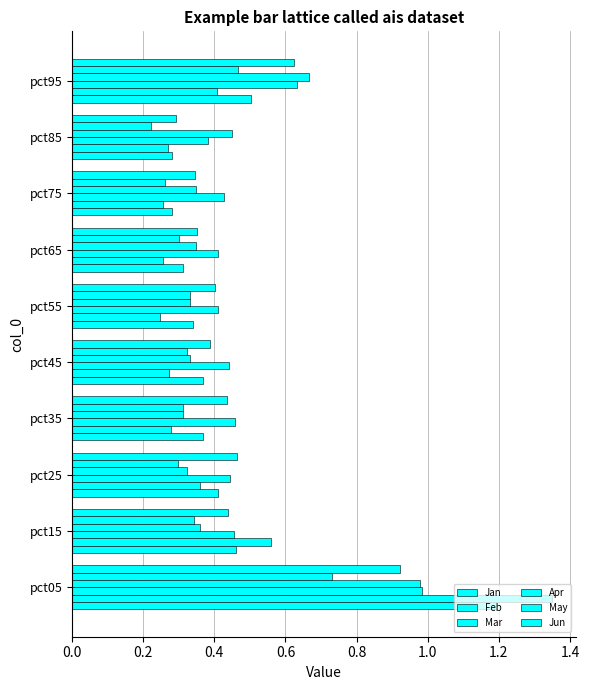

Count the number of data series in this chart.

6